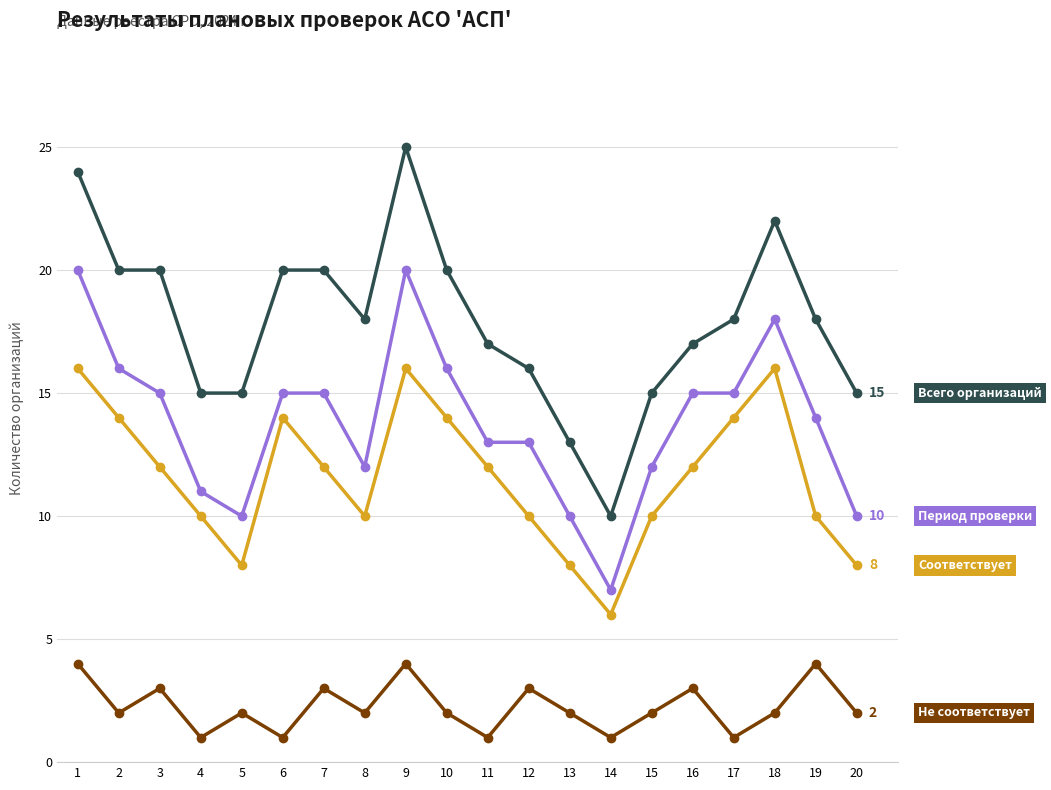

Which category has the highest value across all series?

9